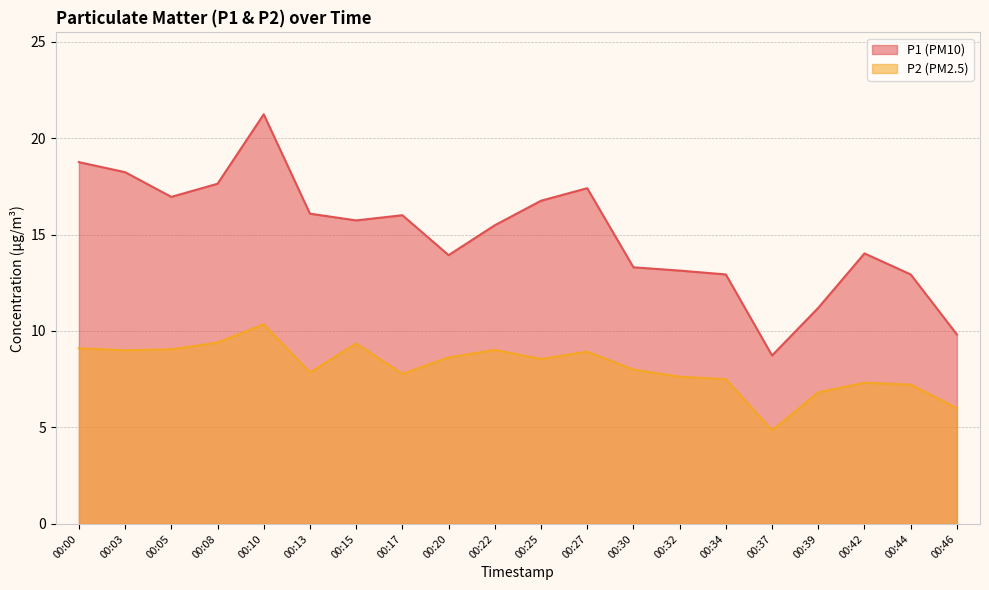

Reading left to right, list all the values displayed in this chart.

P1: 00:00=18.8	00:03=18.2	00:05=16.9	00:08=17.6	00:10=21.2	00:13=16.1	00:15=15.7	00:17=16.0	00:20=13.9	00:22=15.5	00:25=16.8	00:27=17.4	00:30=13.3	00:32=13.1	00:34=12.9	00:37=8.7	00:39=11.2	00:42=14.0	00:44=12.9	00:46=9.8
P2: 00:00=9.1	00:03=9.0	00:05=9.1	00:08=9.4	00:10=10.3	00:13=7.8	00:15=9.3	00:17=7.8	00:20=8.6	00:22=9.0	00:25=8.6	00:27=8.9	00:30=8.0	00:32=7.6	00:34=7.5	00:37=4.8	00:39=6.8	00:42=7.3	00:44=7.2	00:46=6.0